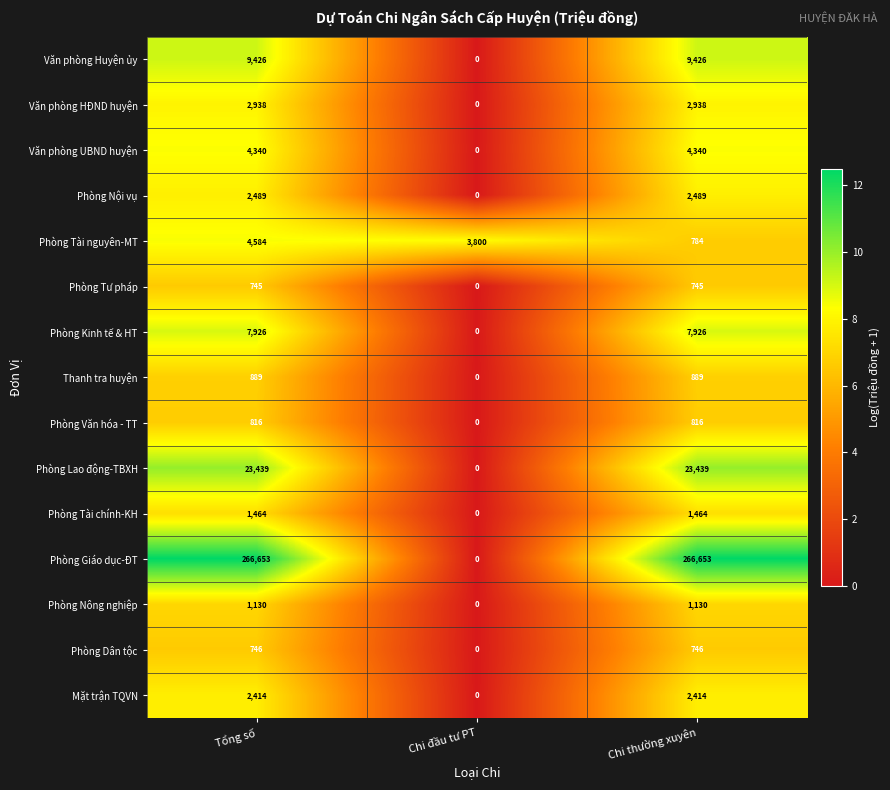

At which category is the sum across all series the highest?

Tổng số